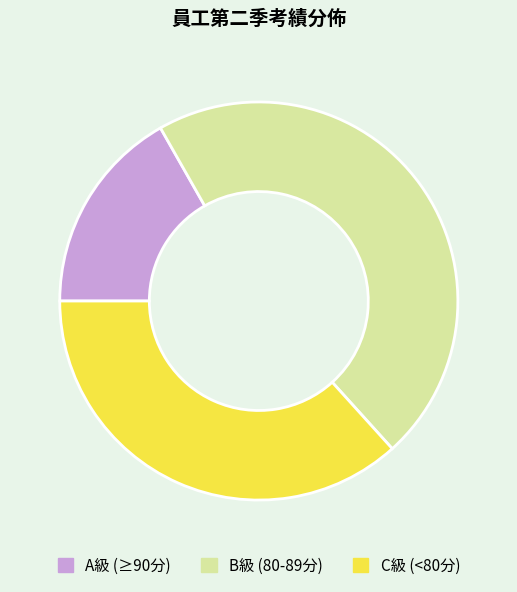

Which has a higher value, C級 (<80分) or A級 (≥90分)?

C級 (<80分)